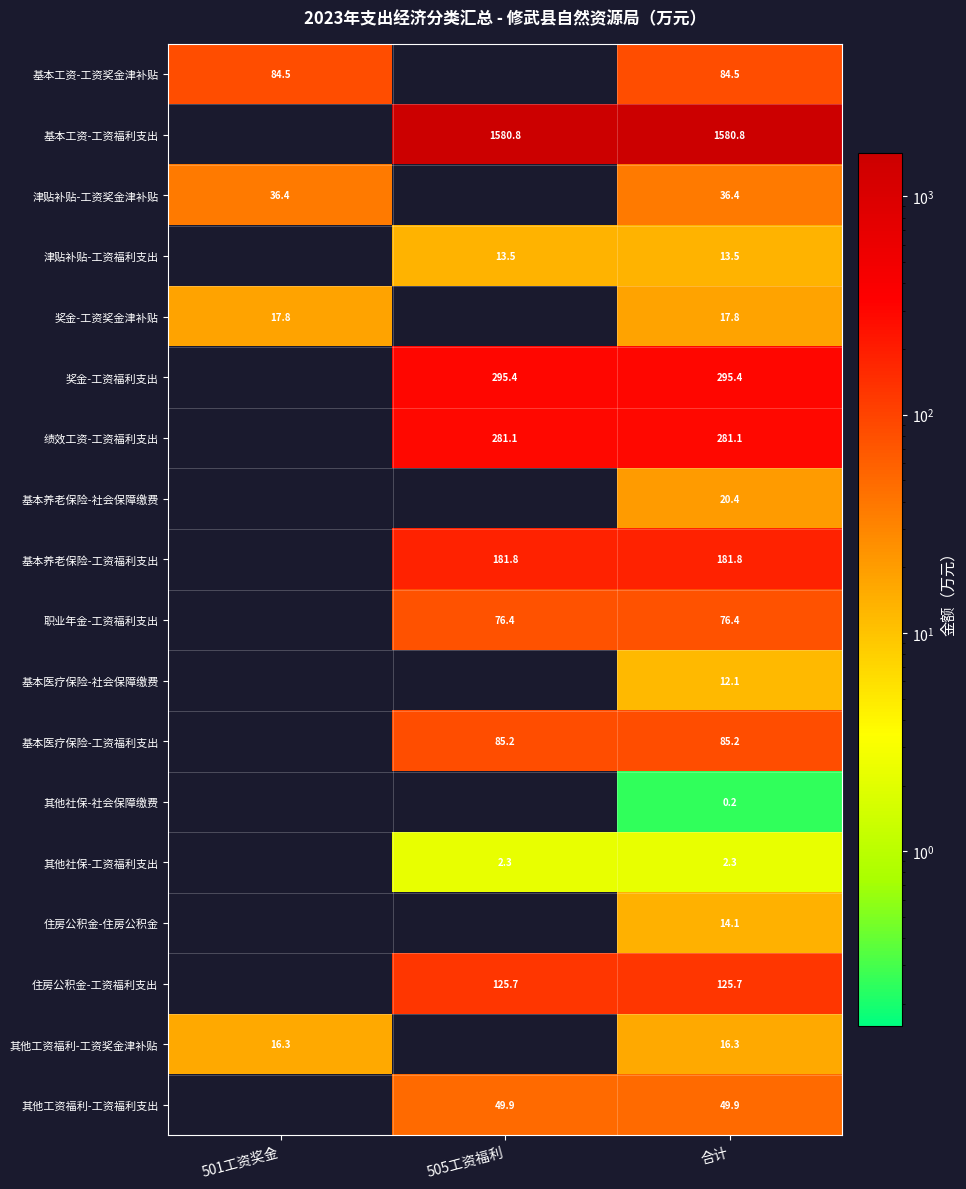

Is it true that 奖金-工资奖金津补贴 equals 17.8 at 合计?

True